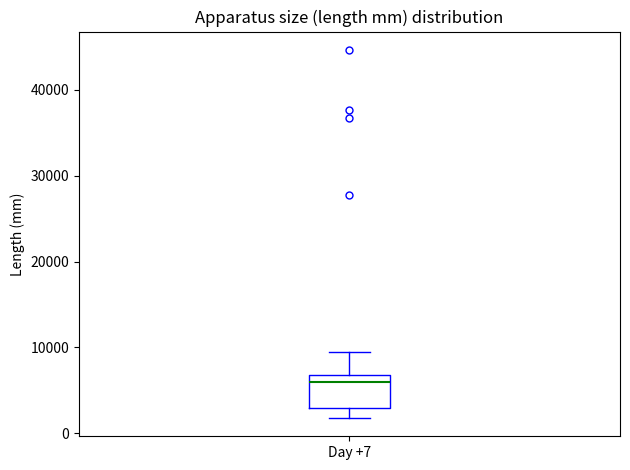

Read this box plot against the y-axis: the position of the median line, the range covered by the box, and the ends of both whiskers. The values are not printed on the chart, so give them approximately, as read against the axis.

median 6000, box 3000 to 7000, whiskers 2000 to 9000